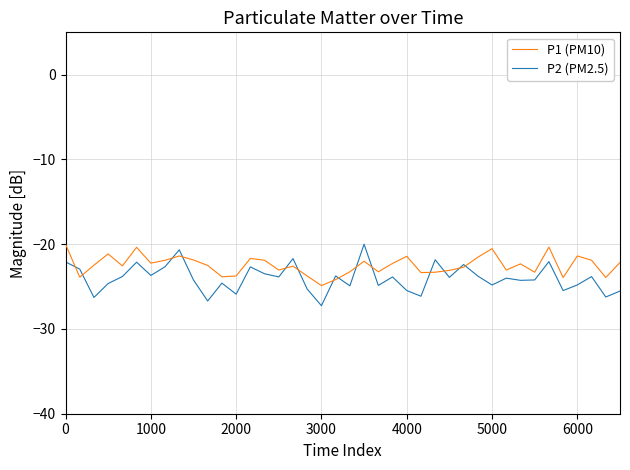

What is the minimum value shown in the chart?

-27.3